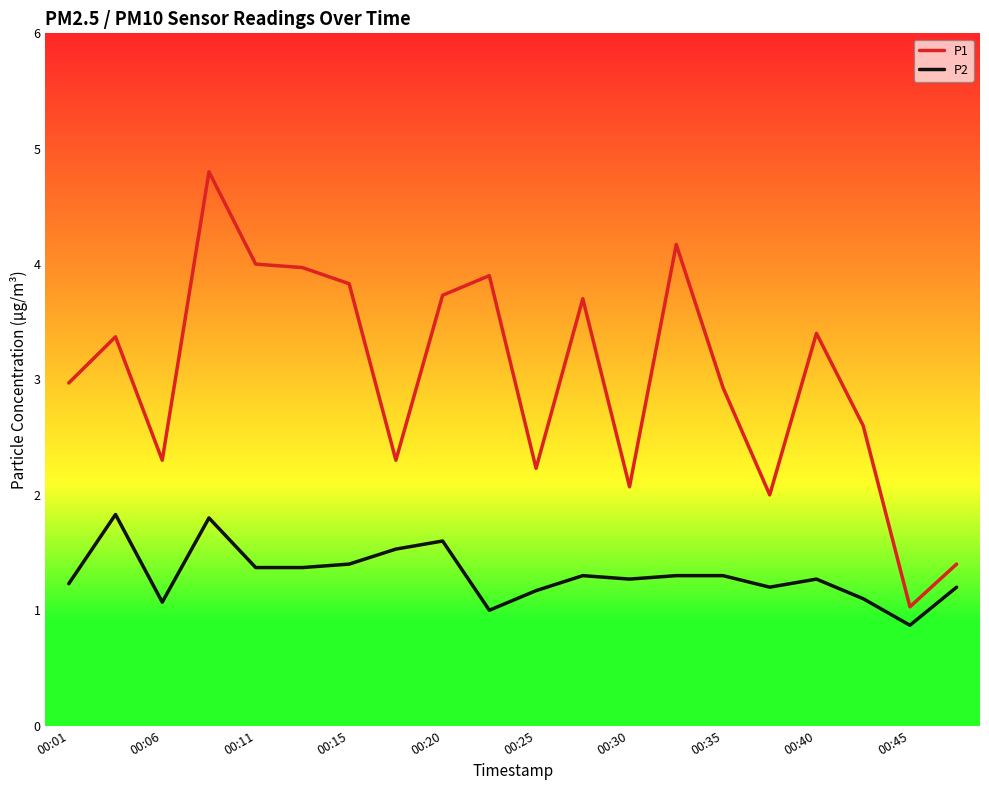

Reading right to left, list all the values displayed in this chart.

P1: 1.4	1.0	2.6	3.4	2.0	2.9	4.2	2.1	3.7	2.2	3.9	3.7	2.3	3.8	4.0	4.0	4.8	2.3	3.4	3.0
P2: 1.2	0.9	1.1	1.3	1.2	1.3	1.3	1.3	1.3	1.2	1.0	1.6	1.5	1.4	1.4	1.4	1.8	1.1	1.8	1.2